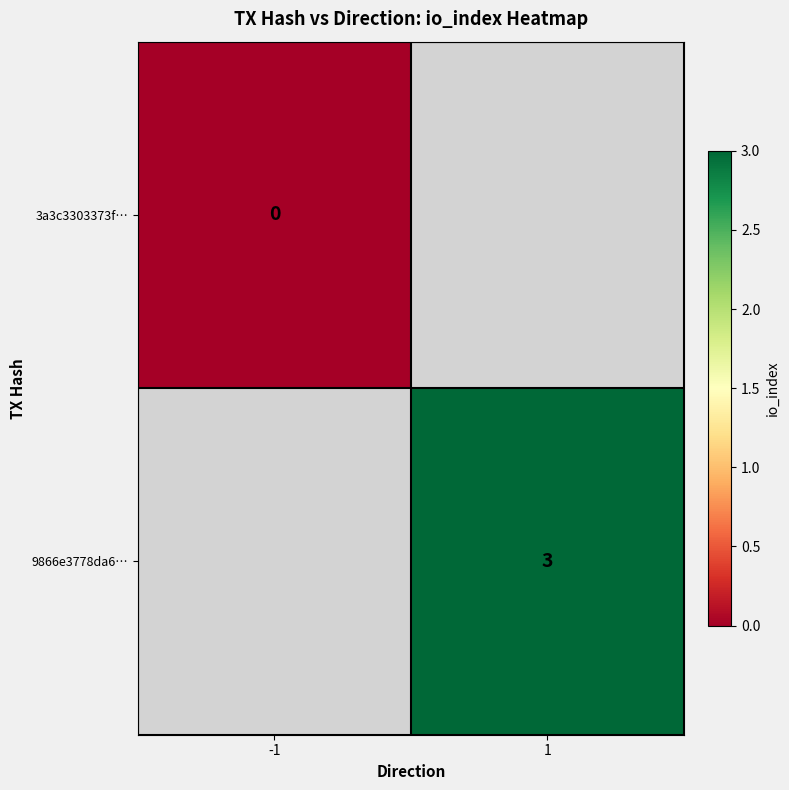

True or false: 9866e3778da6… has a value of 3 at 1.

True